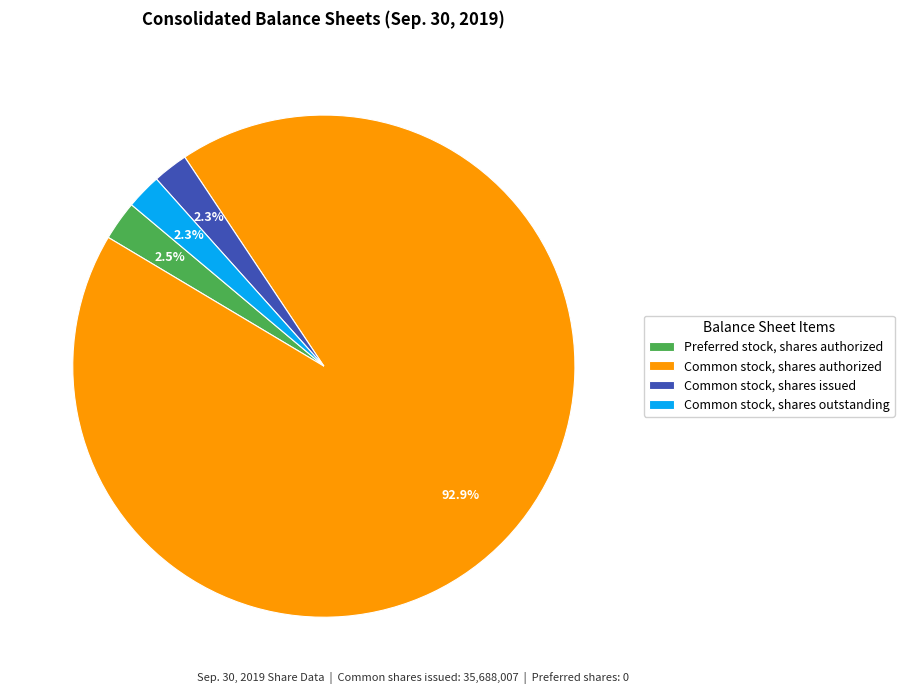

Which category has the biggest portion of the pie?

Common stock, shares authorized